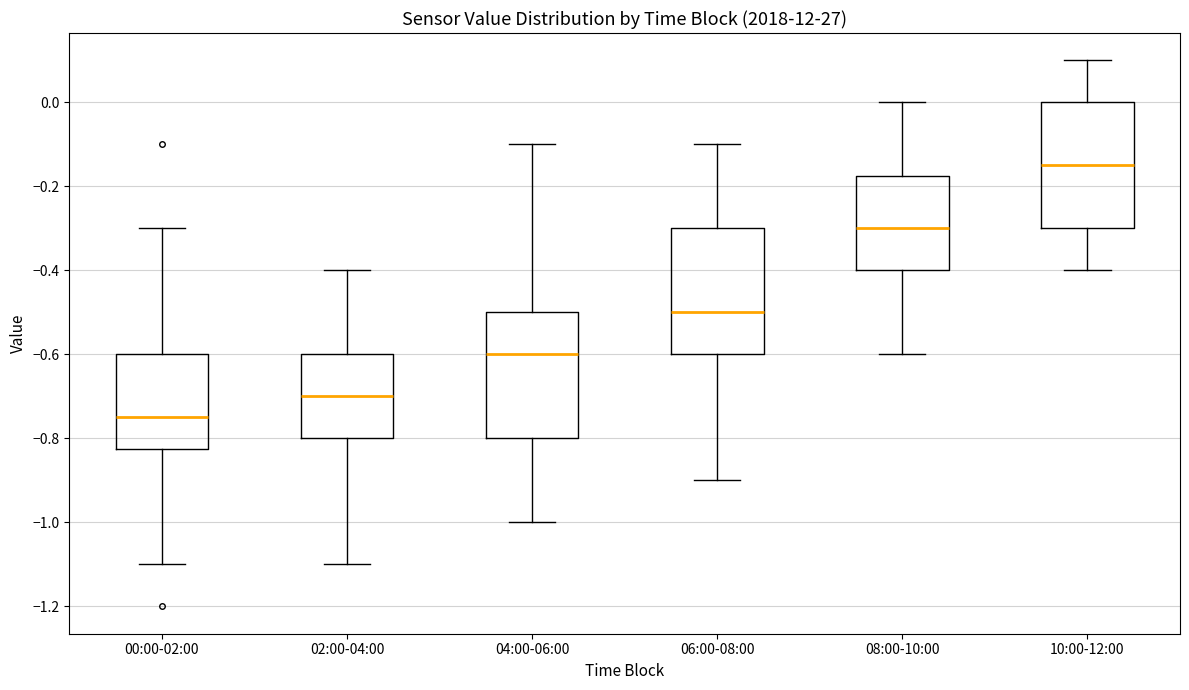

Which box has the lowest median line?

00:00-02:00